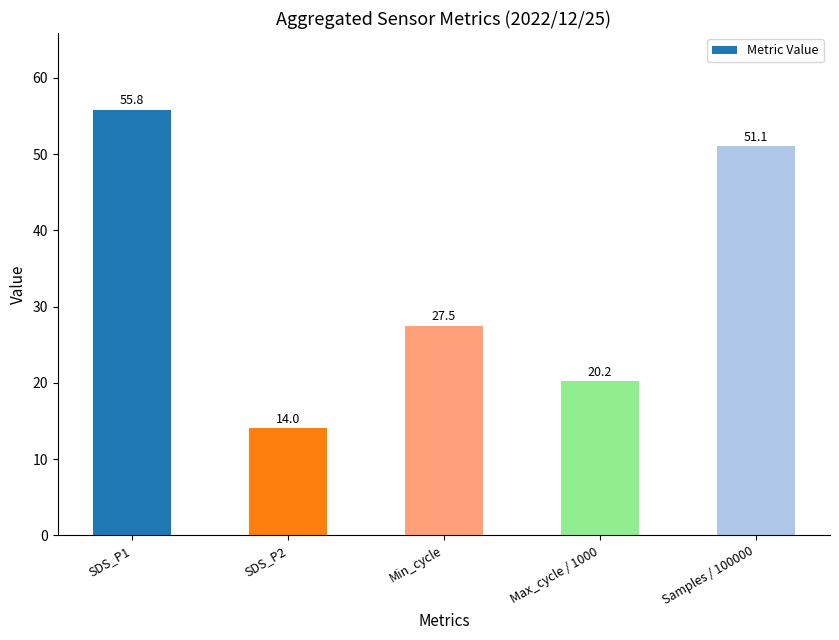

Between SDS_P2 and Max_cycle / 1000, which is larger?

Max_cycle / 1000